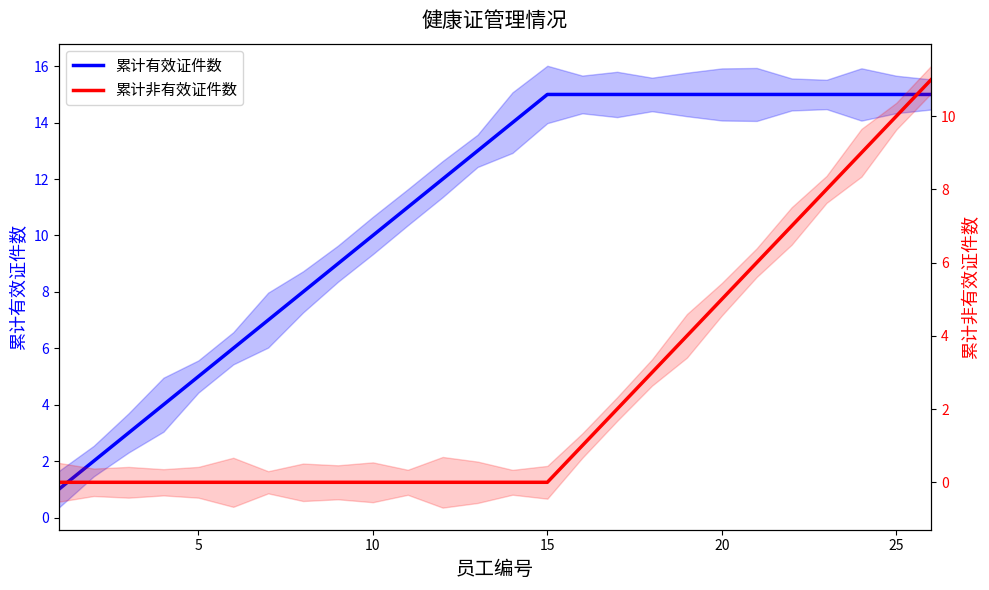

How many data points in 累计有效证件数 are above 14?

12